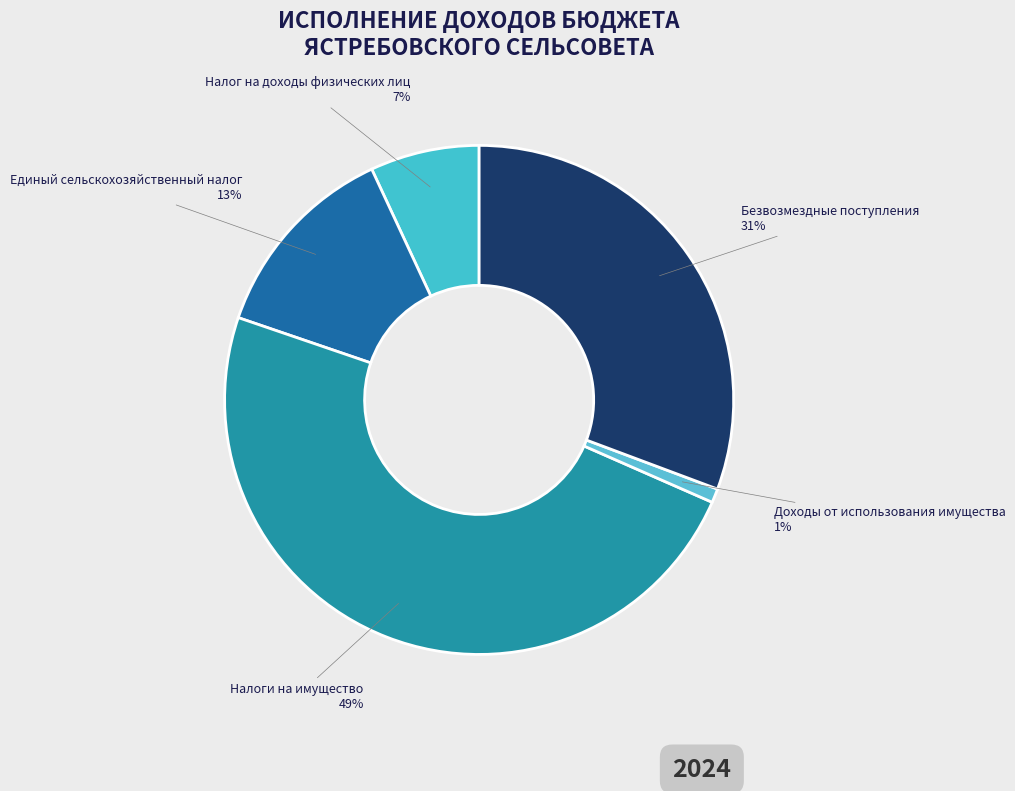

Which slice is the smallest?

Доходы от использования имущества